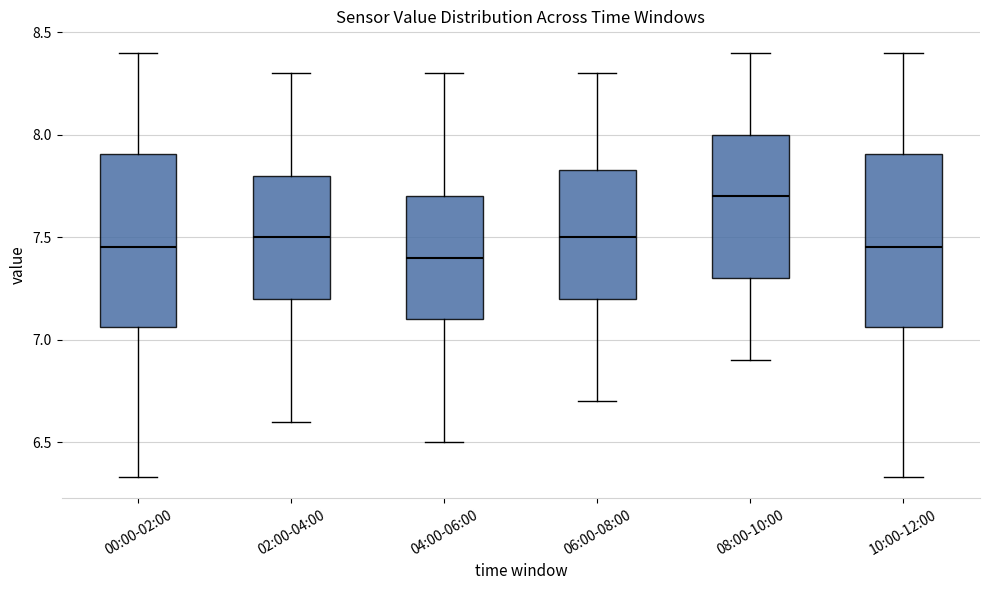

Reading left to right, transcribe this box plot: for each box, give where its median line is, the range the box spans, and where its two whiskers end, as read against the y-axis. The values are not printed on the chart, so give them approximately, as read against the axis.

00:00-02:00: median 7.45, box 7.05 to 7.90, whiskers 6.35 to 8.40
02:00-04:00: median 7.50, box 7.20 to 7.80, whiskers 6.60 to 8.30
04:00-06:00: median 7.40, box 7.10 to 7.70, whiskers 6.50 to 8.30
06:00-08:00: median 7.50, box 7.20 to 7.85, whiskers 6.70 to 8.30
08:00-10:00: median 7.70, box 7.30 to 8.00, whiskers 6.90 to 8.40
10:00-12:00: median 7.45, box 7.05 to 7.90, whiskers 6.35 to 8.40